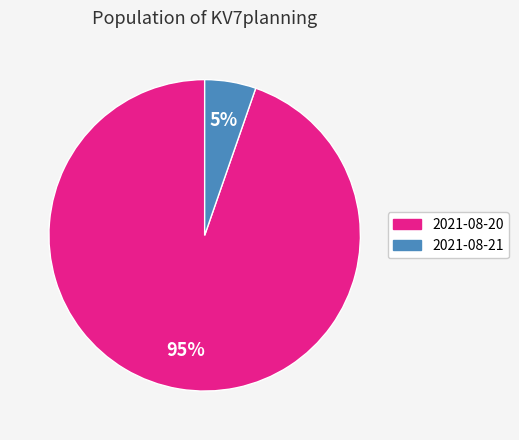

Count the number of slices in the pie.

2